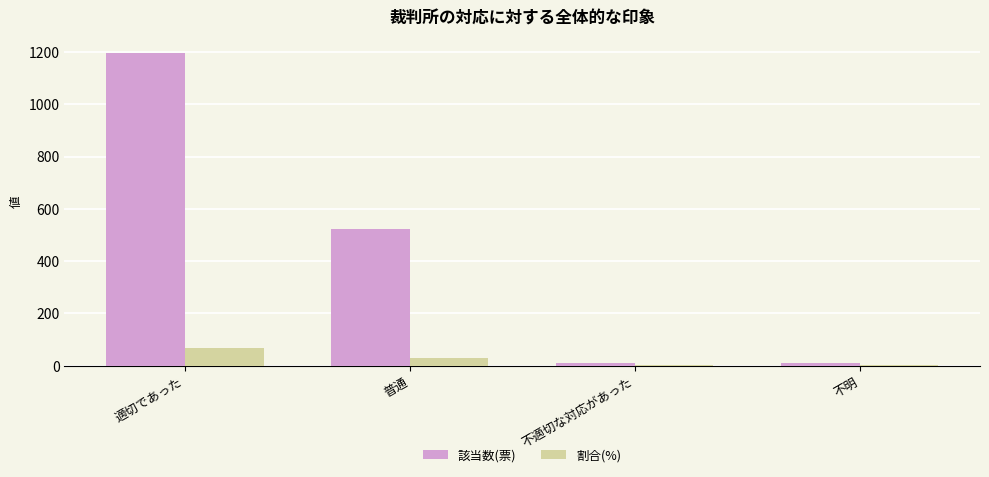

Between 適切であった and 普通, which series saw the biggest shift?

該当数(票)